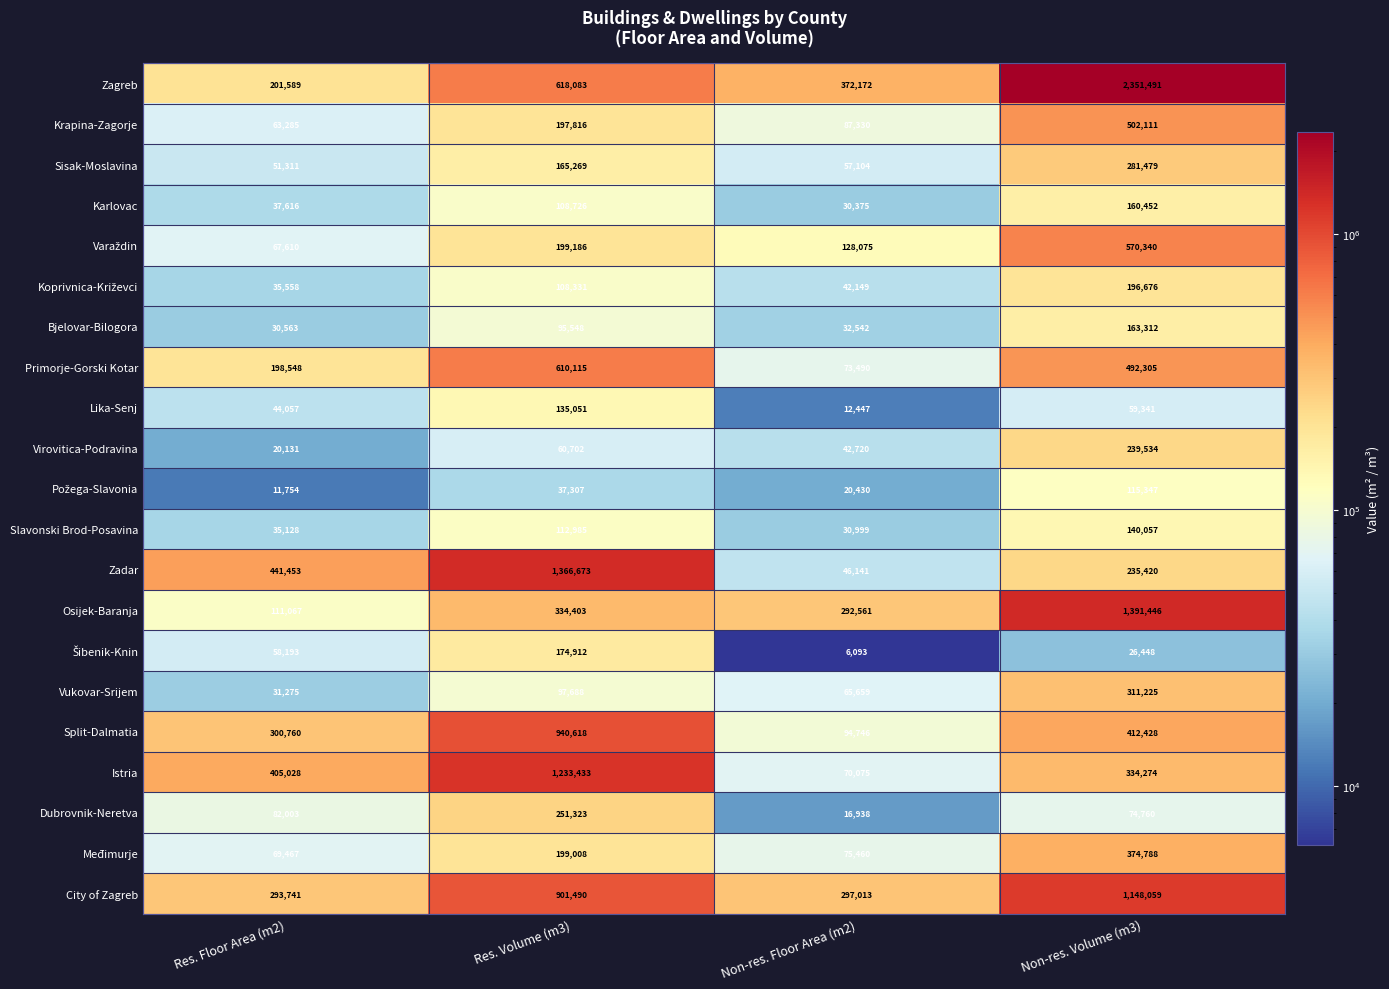

The value of Slavonski Brod-Posavina at Res. Floor Area (m2) is 35128. True or false?

True